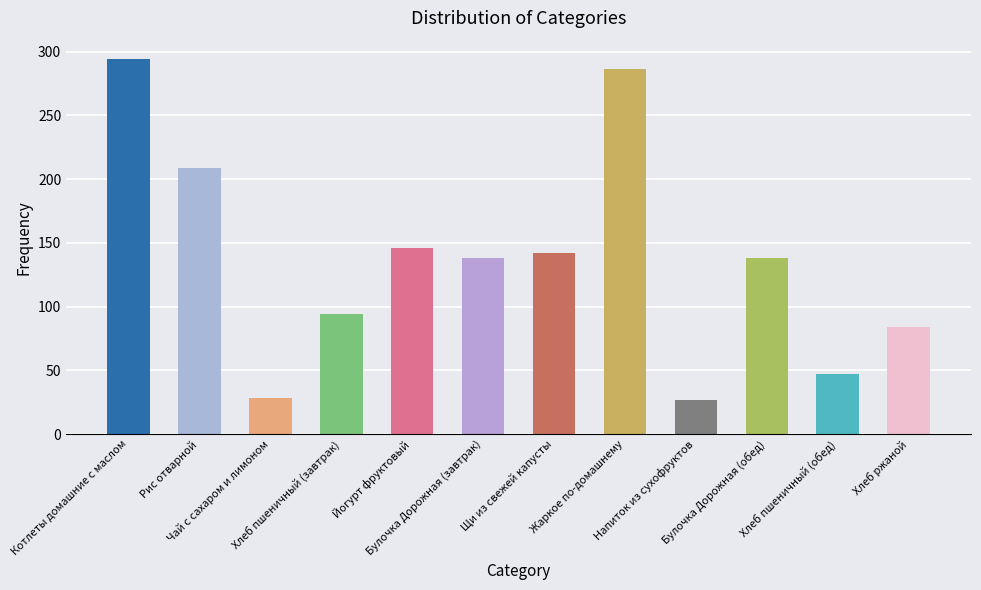

At which label does the data first exceed 138?

Котлеты домашние с маслом